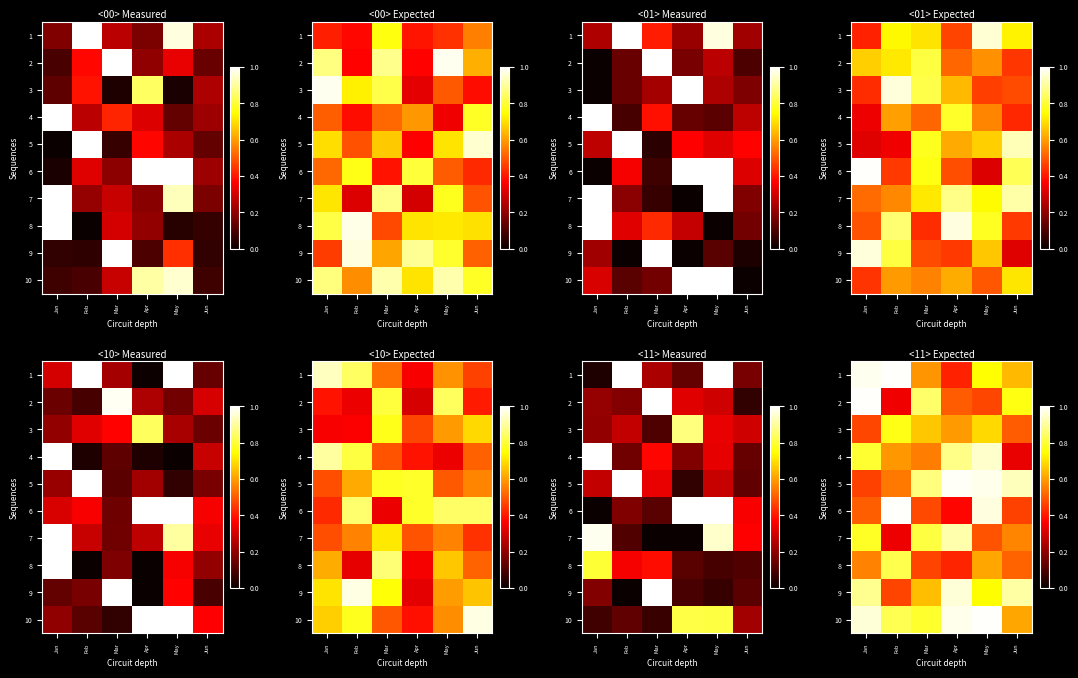

At how many categories does at least one series exceed 0?

6